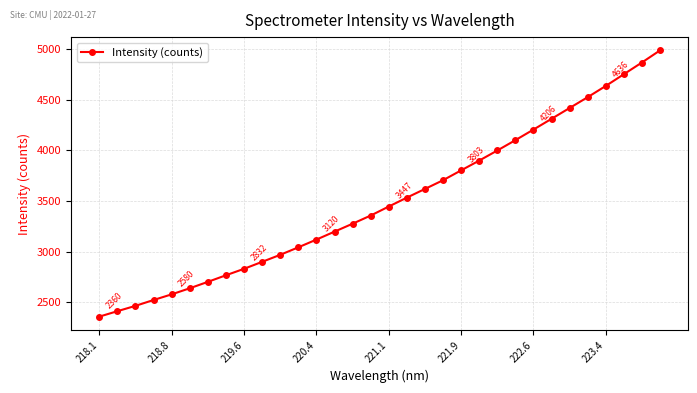

What is the difference between the maximum and minimum values?

2626.3